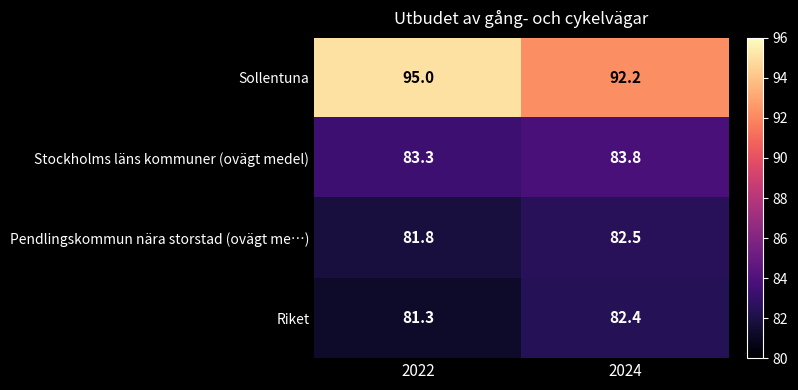

What is the maximum value shown in the chart?

95.0